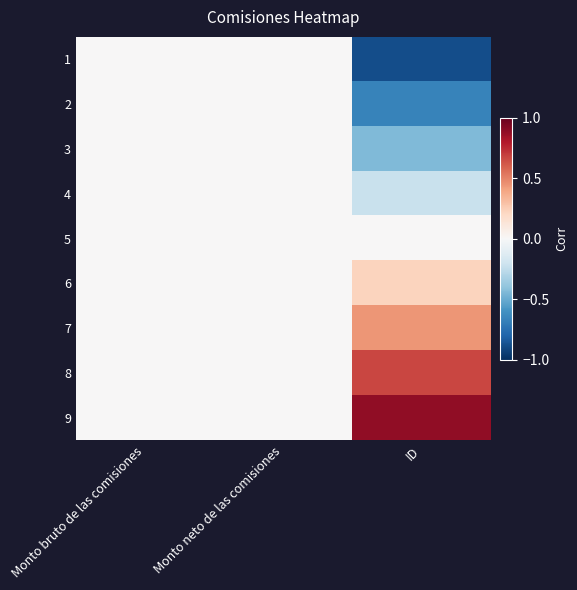

Reading right to left, list all the values displayed in this chart.

1: ID=-0.9	Monto neto de las comisiones=0.0	Monto bruto de las comisiones=0.0
2: ID=-0.7	Monto neto de las comisiones=0.0	Monto bruto de las comisiones=0.0
3: ID=-0.4	Monto neto de las comisiones=0.0	Monto bruto de las comisiones=0.0
4: ID=-0.2	Monto neto de las comisiones=0.0	Monto bruto de las comisiones=0.0
5: ID=0.0	Monto neto de las comisiones=0.0	Monto bruto de las comisiones=0.0
6: ID=0.2	Monto neto de las comisiones=0.0	Monto bruto de las comisiones=0.0
7: ID=0.4	Monto neto de las comisiones=0.0	Monto bruto de las comisiones=0.0
8: ID=0.7	Monto neto de las comisiones=0.0	Monto bruto de las comisiones=0.0
9: ID=0.9	Monto neto de las comisiones=0.0	Monto bruto de las comisiones=0.0